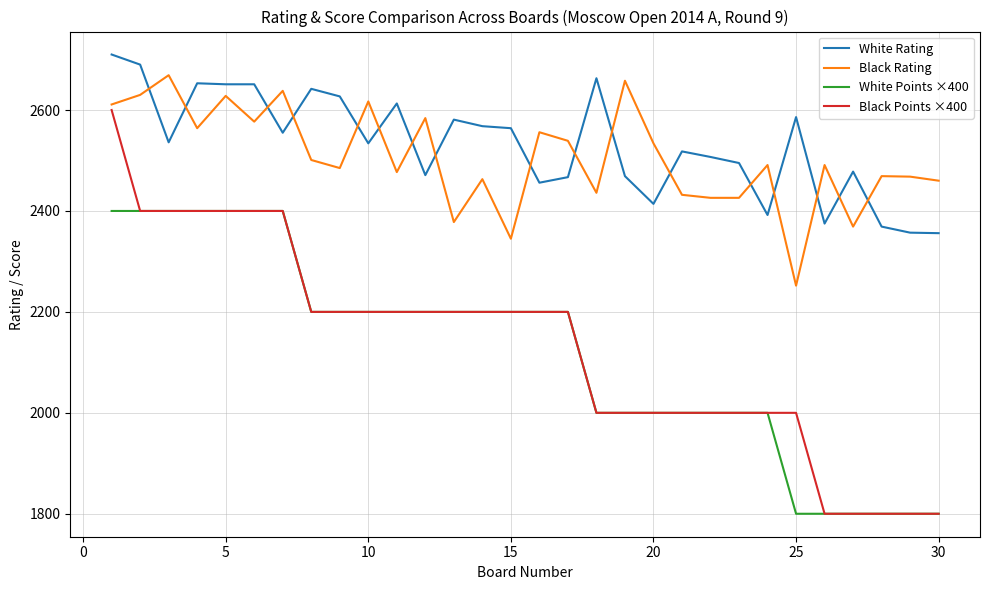

What are all the series names shown in the legend?

White Rating, Black Rating, White Points ×400, Black Points ×400